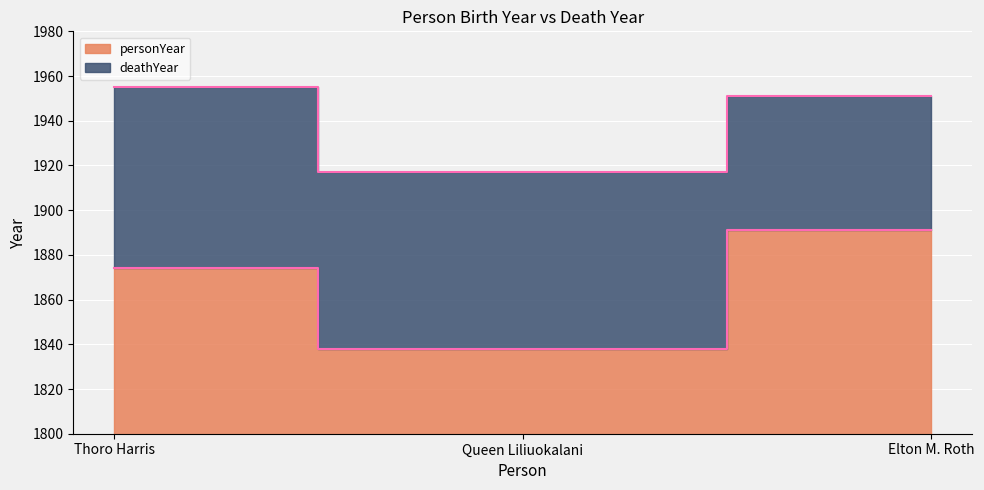

What is the minimum value shown in the chart?

1838